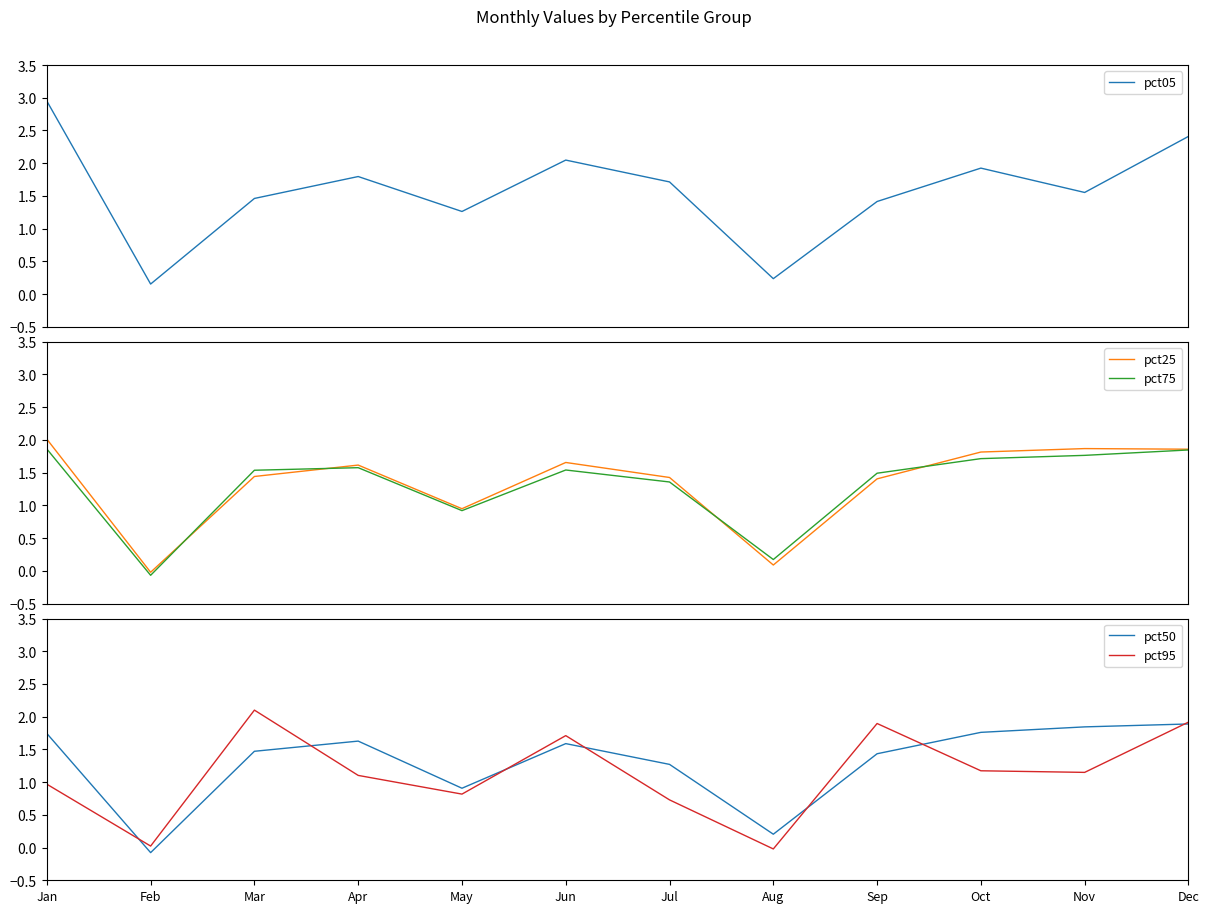

Count the number of categories in the chart.

12